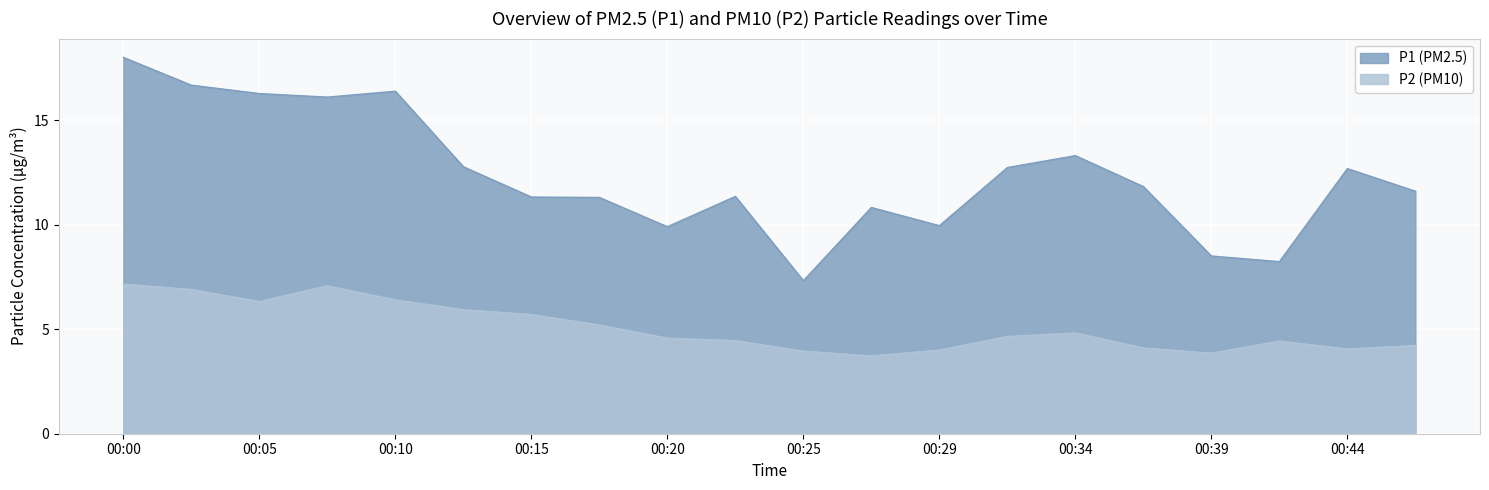

How many categories are shown in the chart?

20